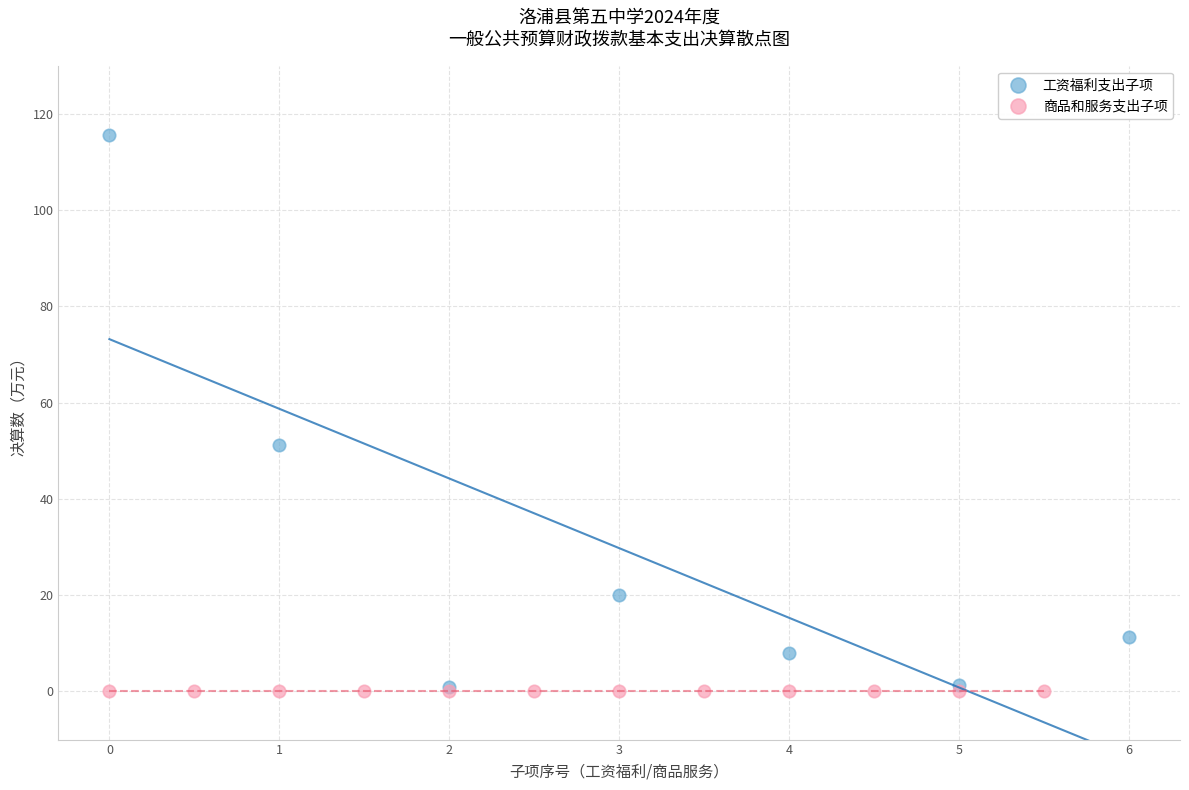

Which series reaches the maximum Y coordinate?

工资福利支出子项